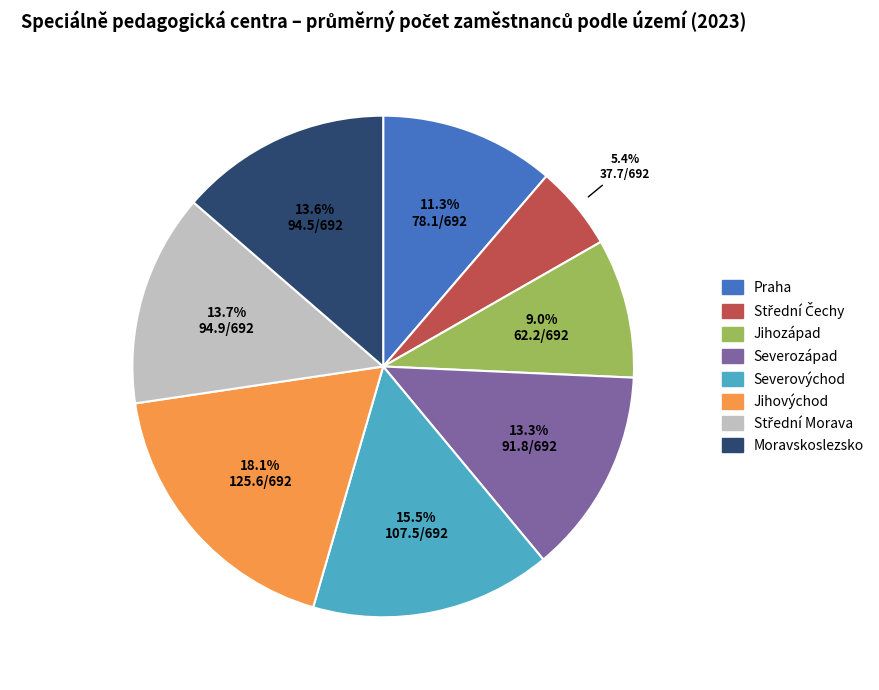

Which category has the biggest portion of the pie?

Jihovýchod